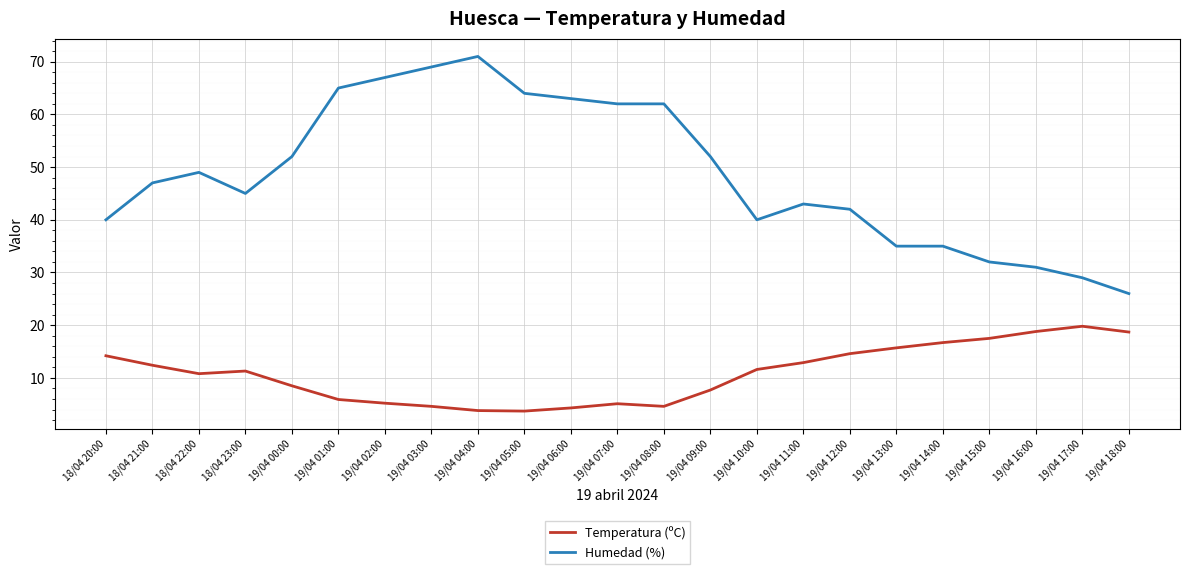

True or false: Temperatura (ºC) has a value of 10.8 at 18/04 22:00.

True